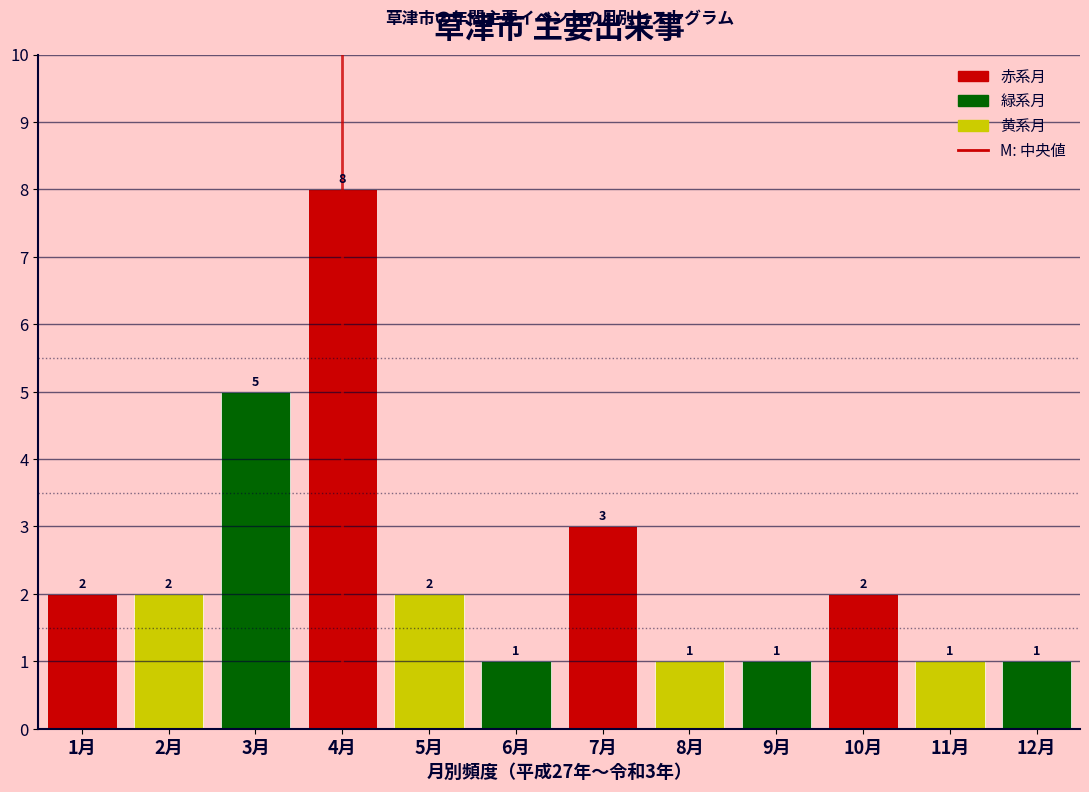

Over which range of the x-axis is the bar tallest?

3.5 to 4.5